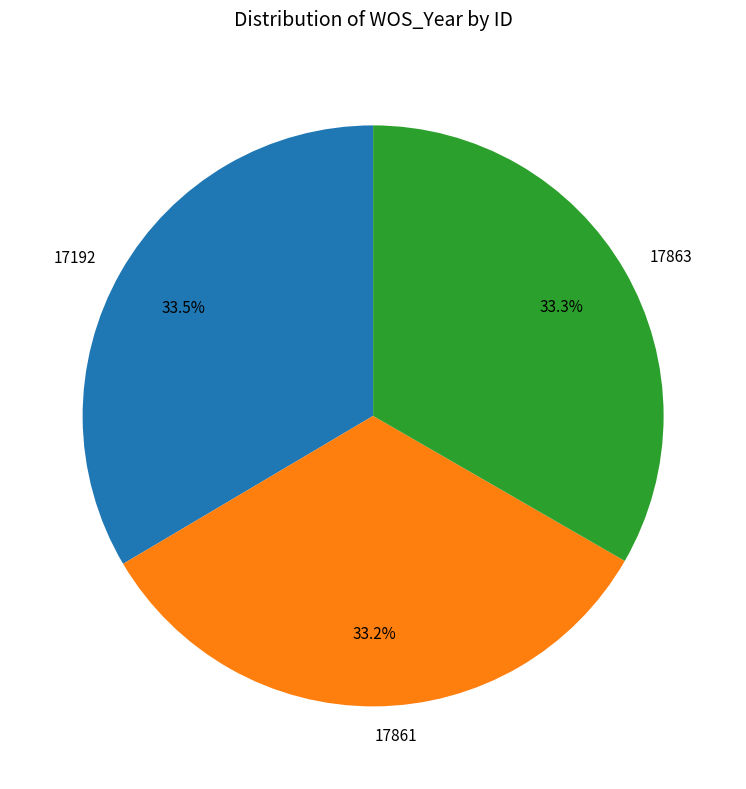

Do 17192 and 17861 together represent more than half of the pie?

Yes